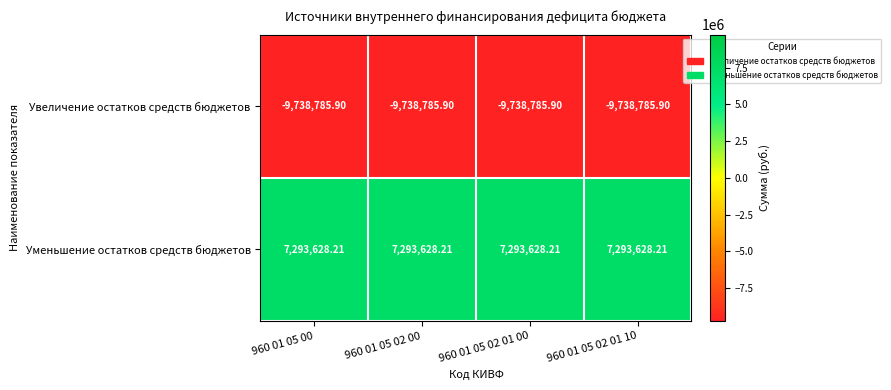

Rank the series by their maximum value, from highest to lowest.

Уменьшение остатков средств бюджетов, Увеличение остатков средств бюджетов